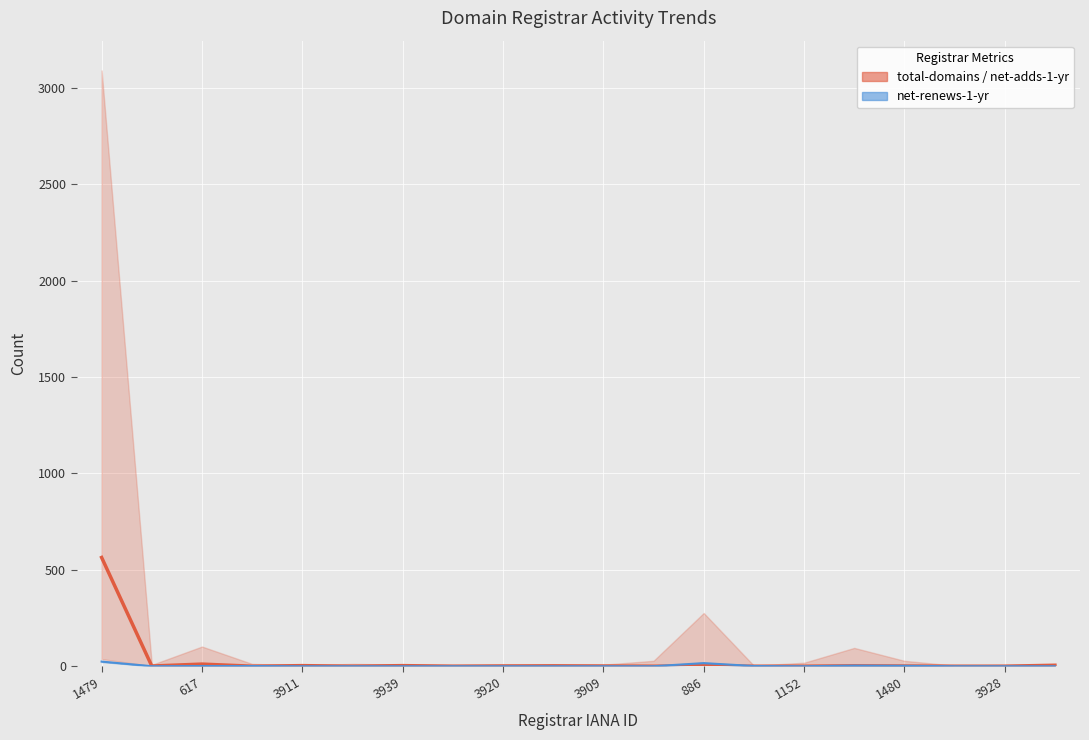

True or false: net-adds-1-yr has a value of 213 at 1152.

False